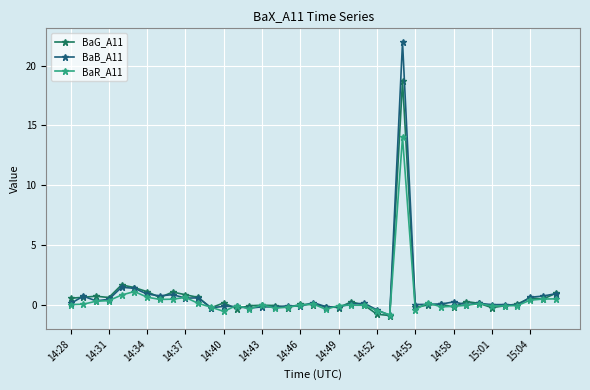

Does the chart display data point markers on the line(s)?

Yes